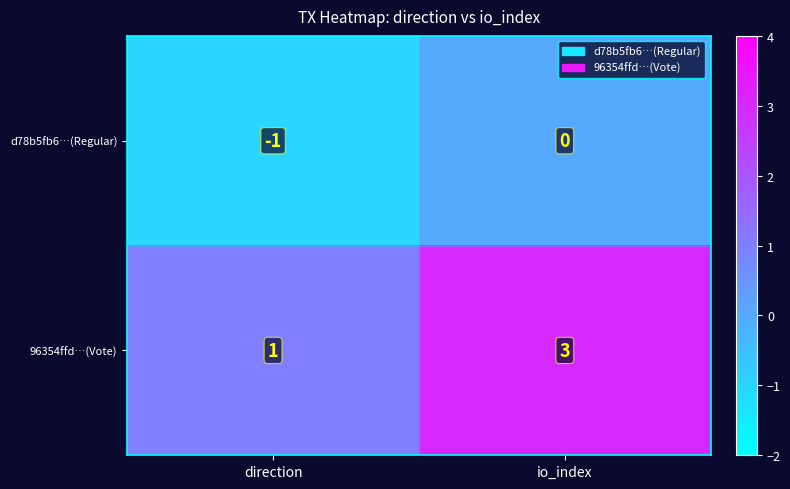

What is the sum of the 96354ffd…(Vote) values at io_index and direction?

4